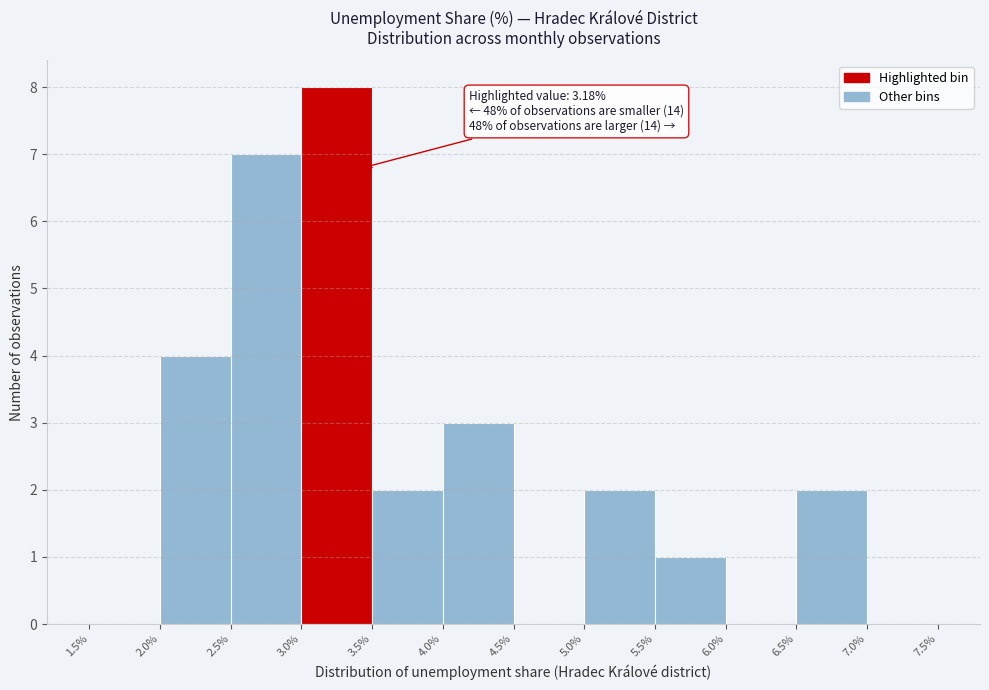

Which range on the x-axis has the tallest bar?

3.0% to 3.5%